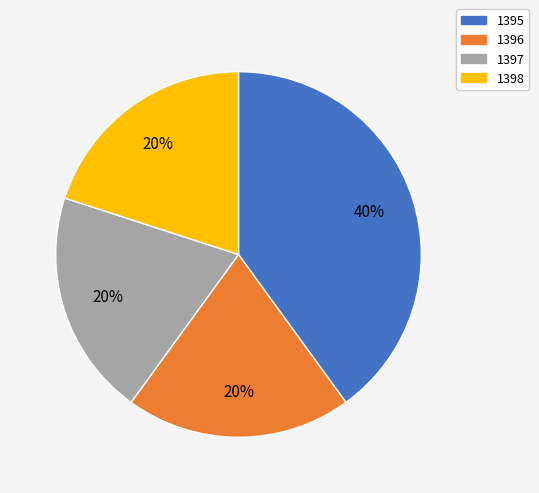

Count the number of slices in the pie.

4